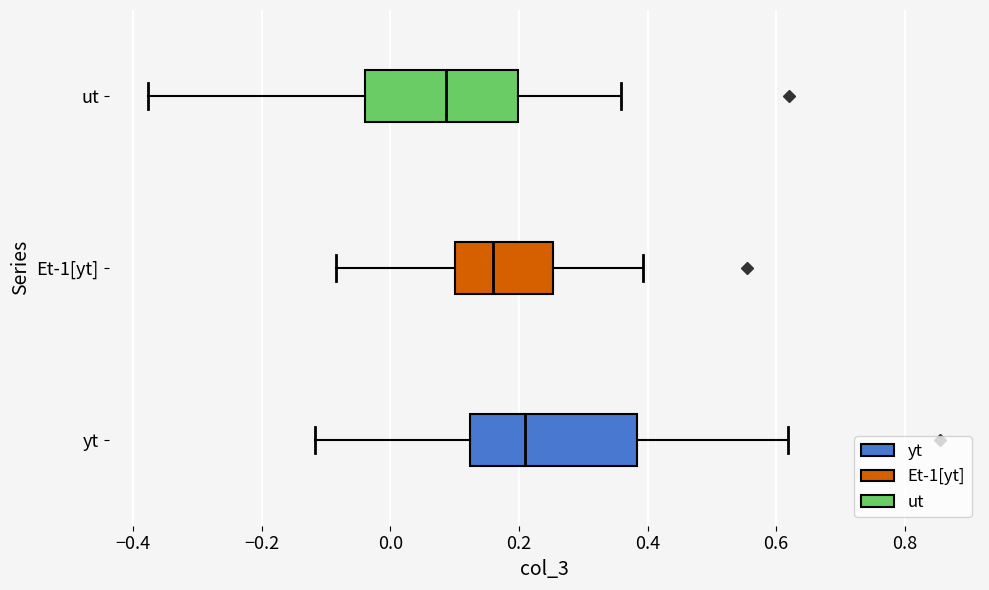

Reading bottom to top, read every box against the x-axis: the position of its median line, the range the box covers, and the ends of its whiskers. The values are not printed on the chart, so give them approximately, as read against the axis.

yt: median 0.20, box 0.12 to 0.38, whiskers -0.12 to 0.62
Et-1[yt]: median 0.16, box 0.10 to 0.26, whiskers -0.08 to 0.40
ut: median 0.08, box -0.04 to 0.20, whiskers -0.38 to 0.36